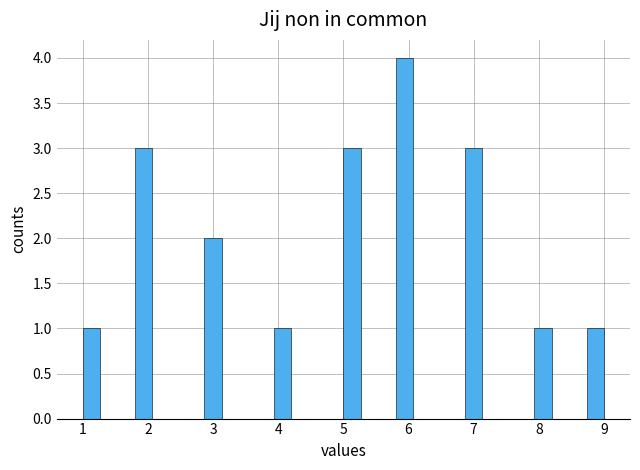

Around what value on the x-axis is the tallest bar? Give the approximate position of its centre, as read against the axis.

5.9